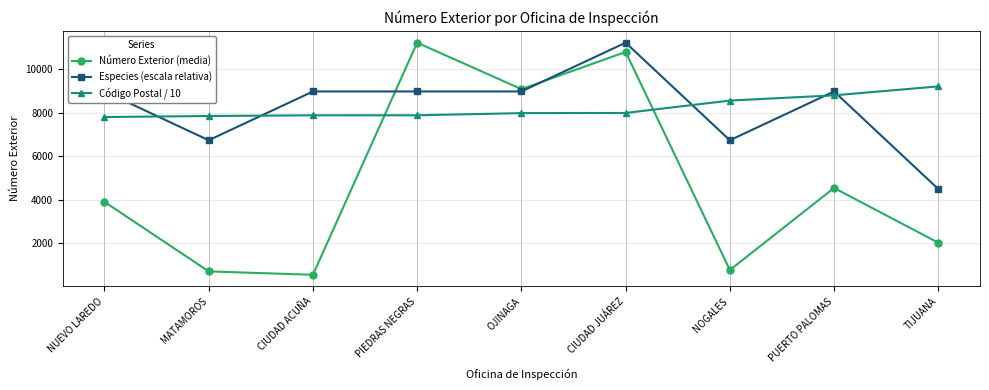

What is the spread (max minus min) of values at CIUDAD JUÁREZ?

3234.3